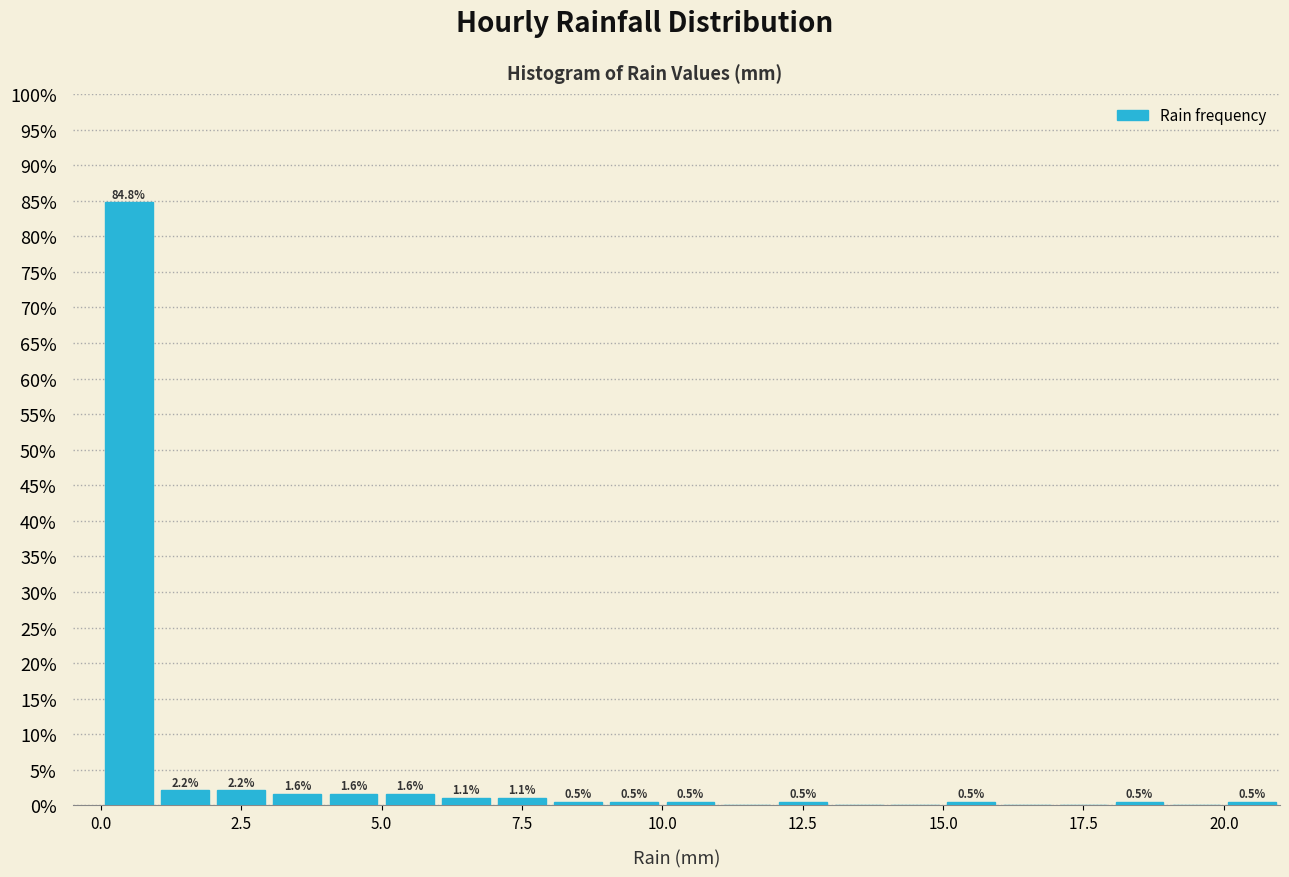

Around what value on the x-axis is the tallest bar? Give the approximate position of its centre, as read against the axis.

0.5